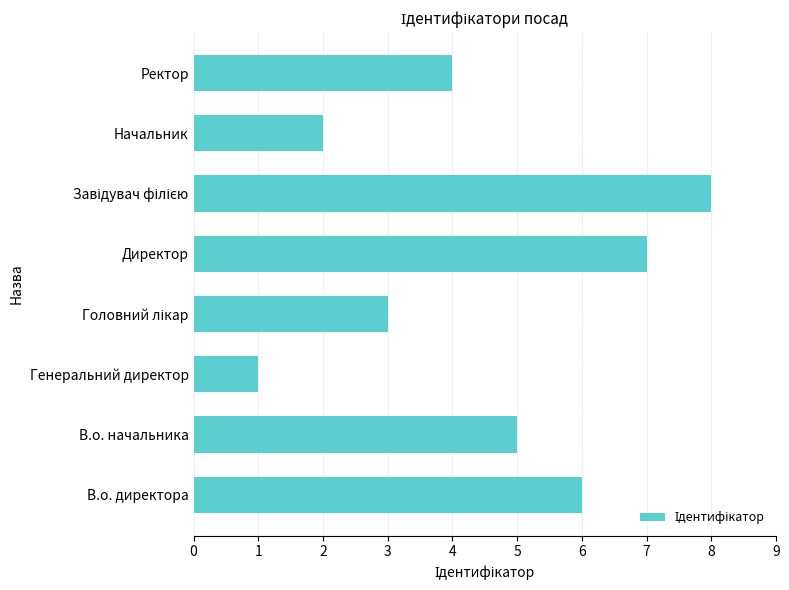

What is the change in value from Генеральний директор to Директор?

+6